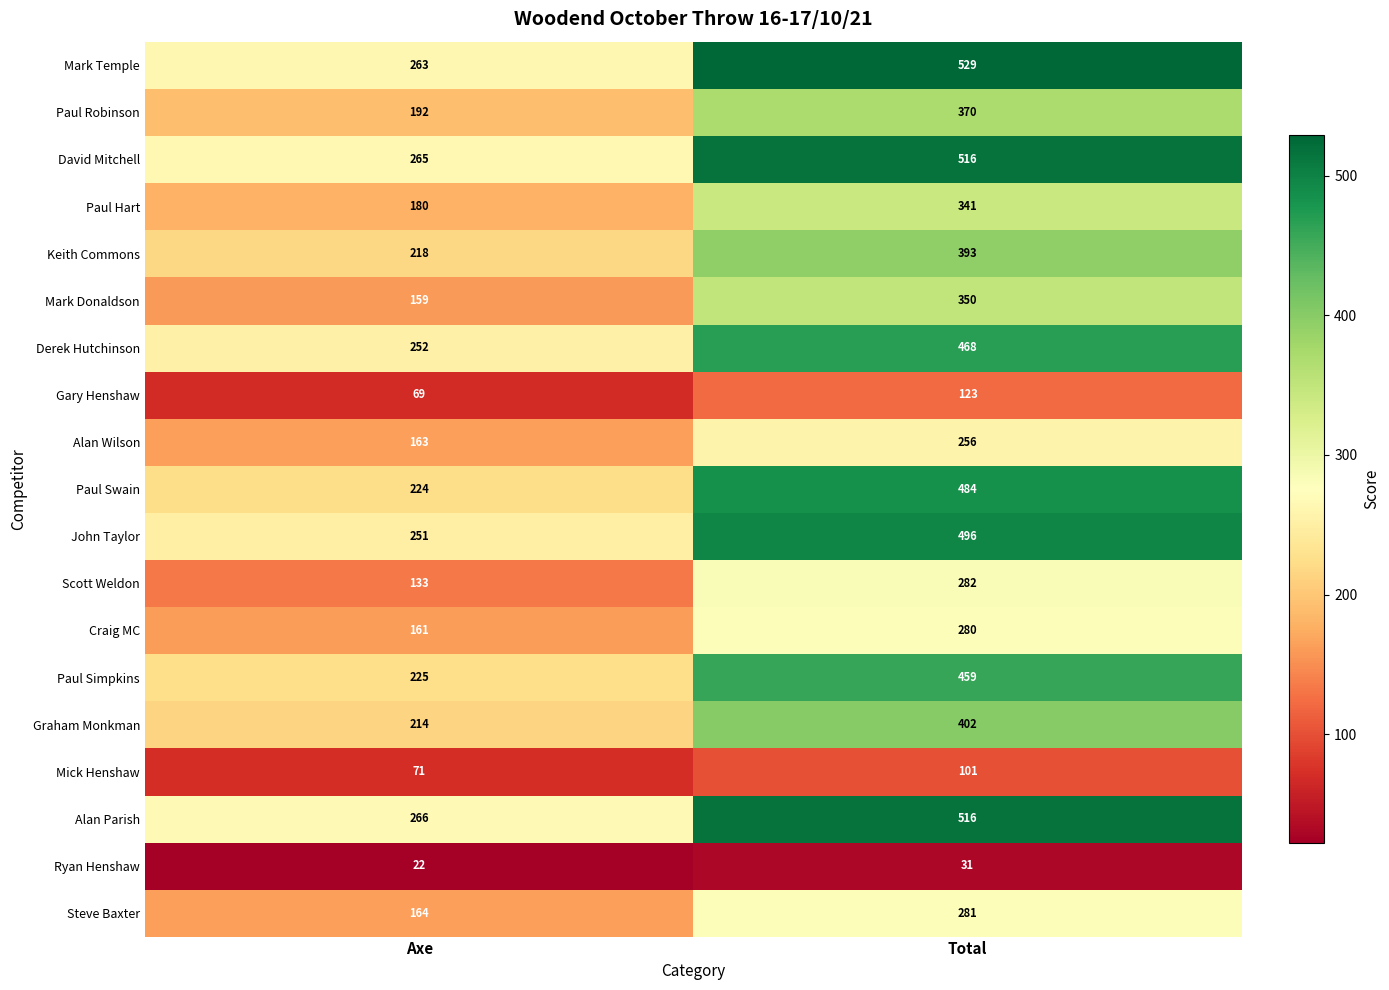

Rank the categories by Paul Hart value from lowest to highest.

Axe, Total